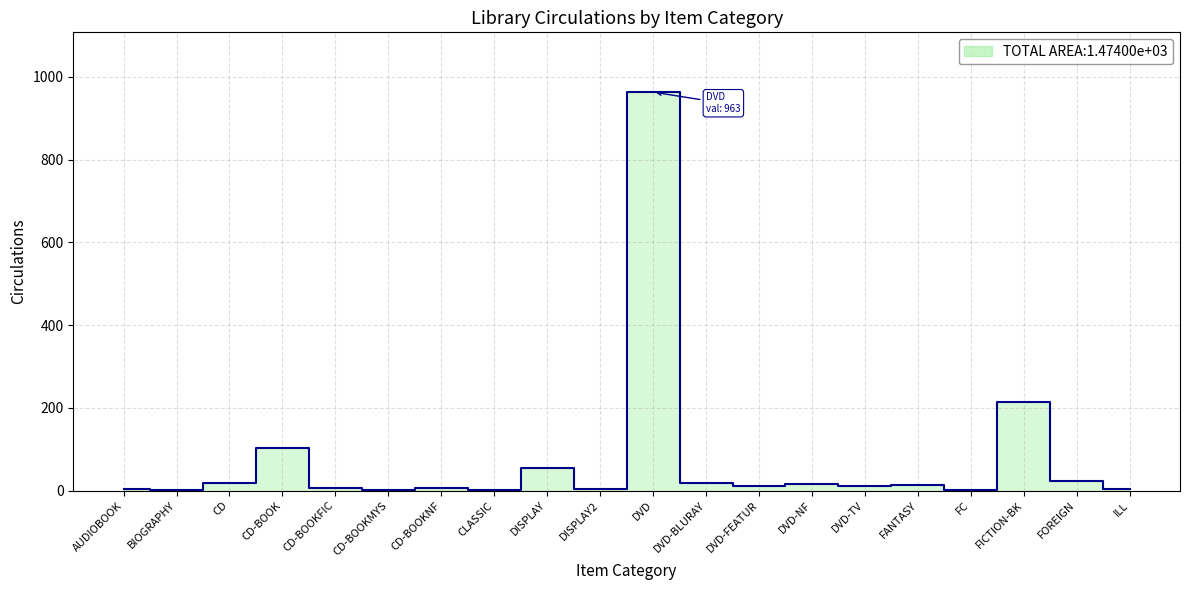

Is it true that the value at CD-BOOKFIC is 7?

True